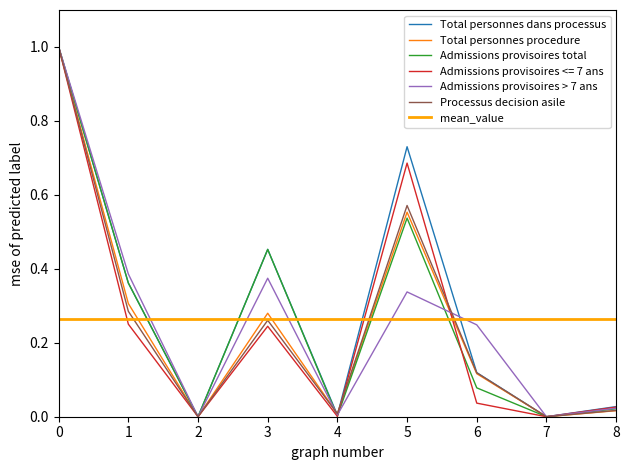

Is the value of Processus decision asile at 4 greater than the value of Admissions provisoires > 7 ans at 5?

No